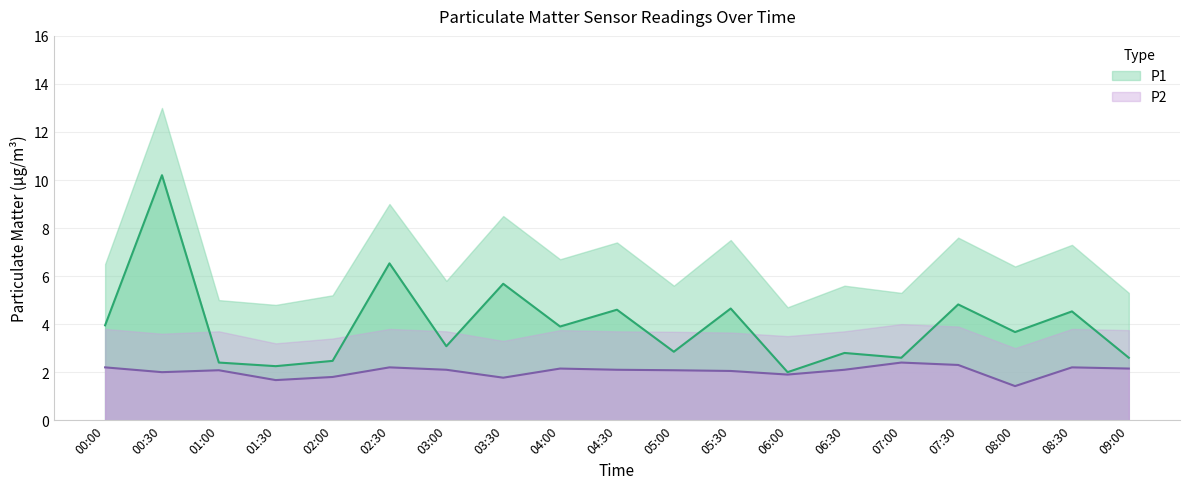

How many values in the P1 series are below 3?

8